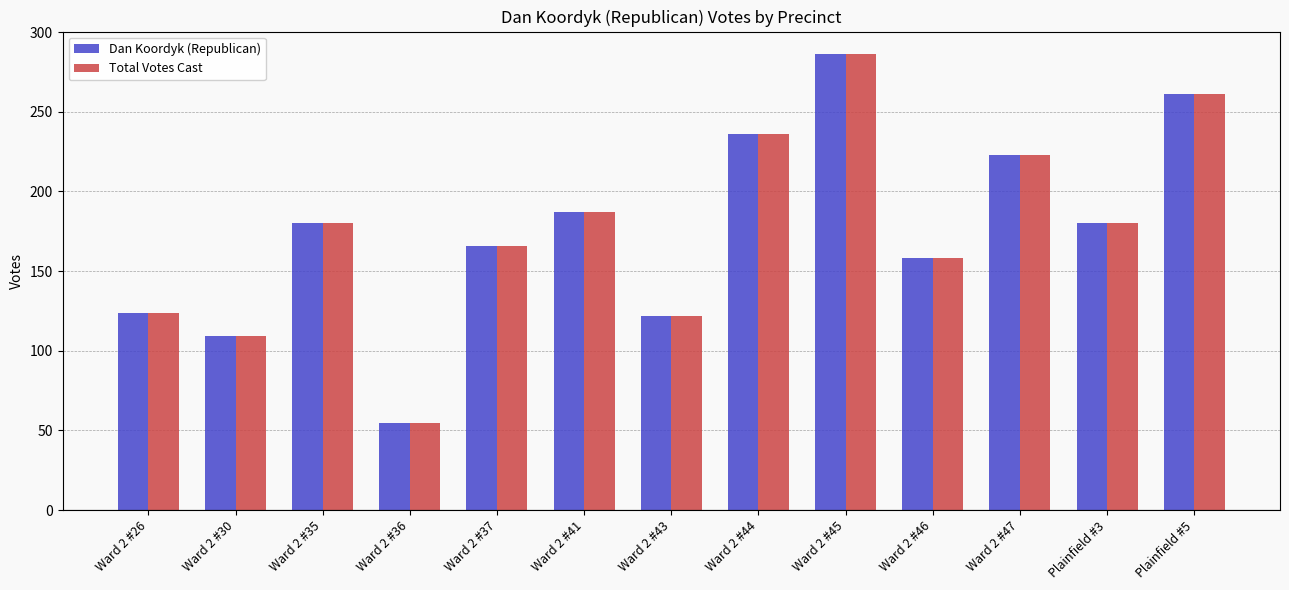

What is the average value of the Dan Koordyk (Republican) series?

176